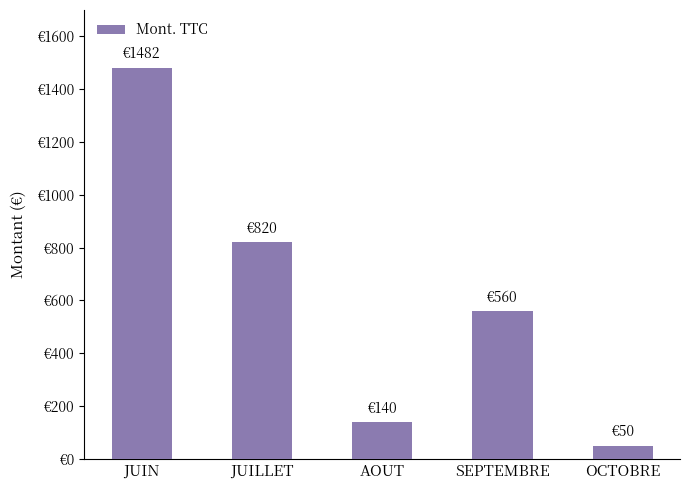

Are the bars horizontal?

No